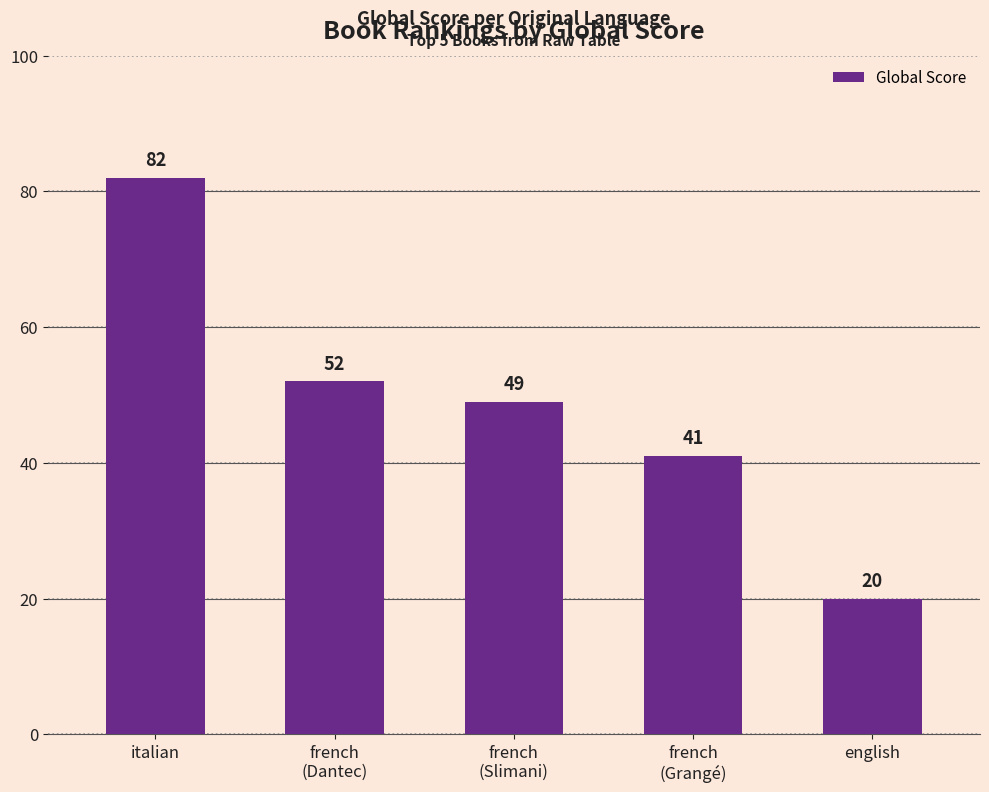

How many categories are shown in the chart?

5